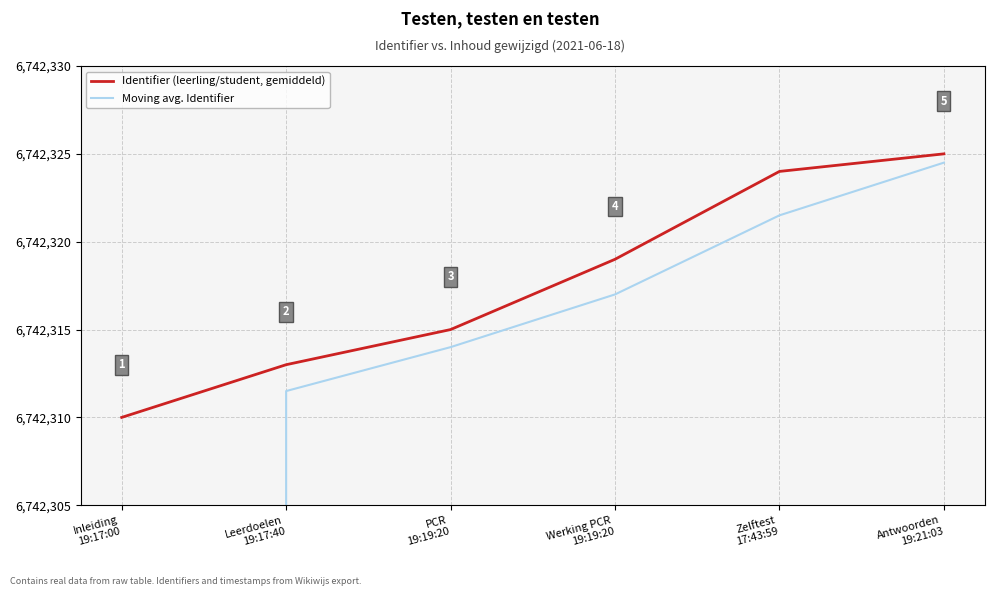

Is it true that Identifier (leerling/student, gemiddeld) equals 6742310.0 at Inleiding
19:17:00?

True